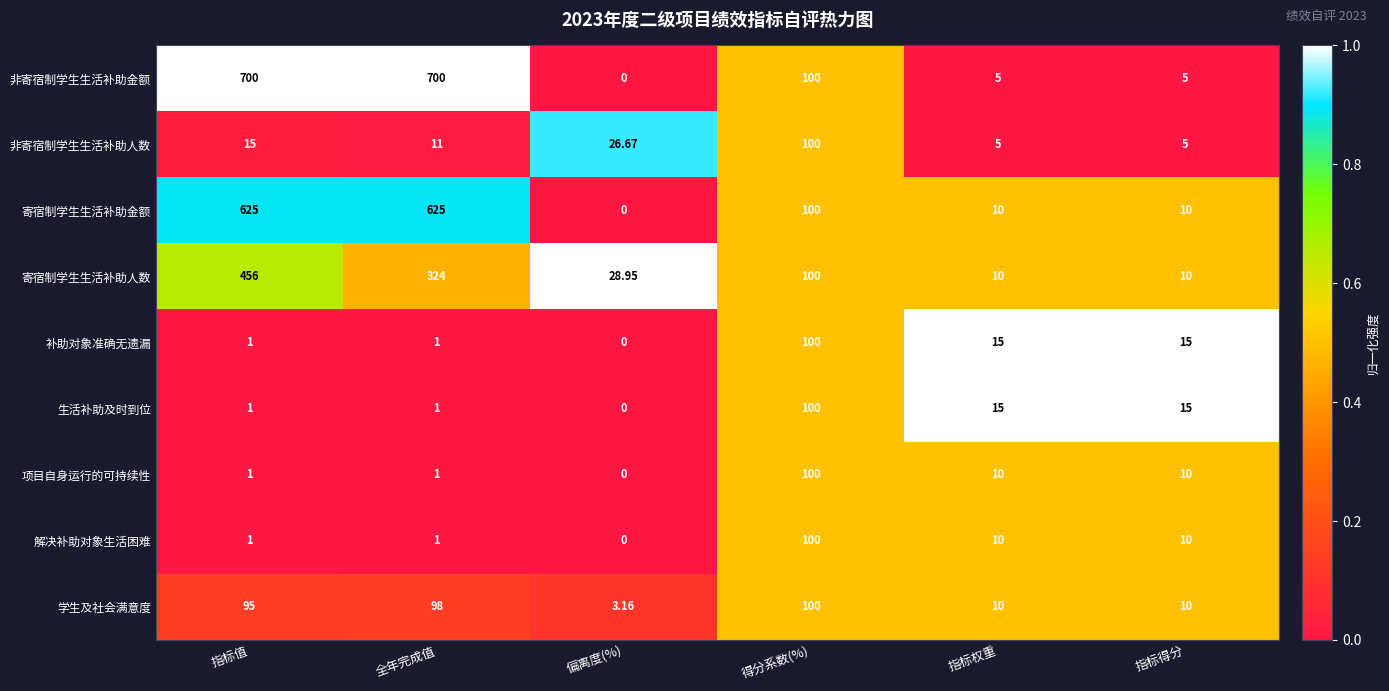

Which series has the widest spread of values?

非寄宿制学生生活补助金额